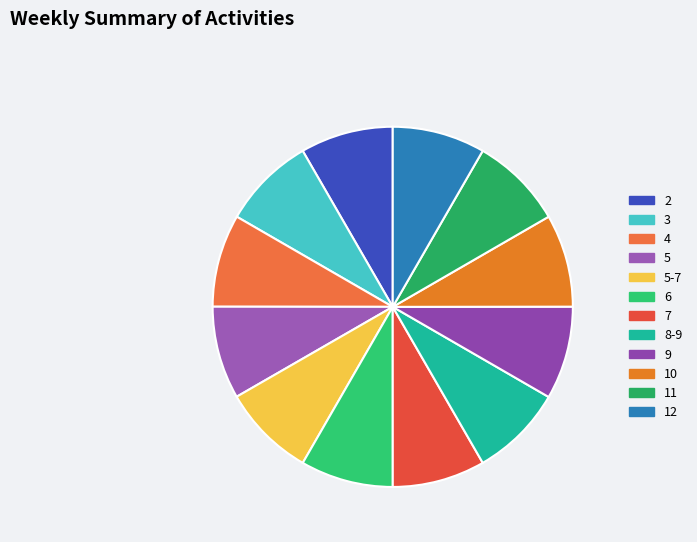

Is there any slice that represents more than half of the pie?

No